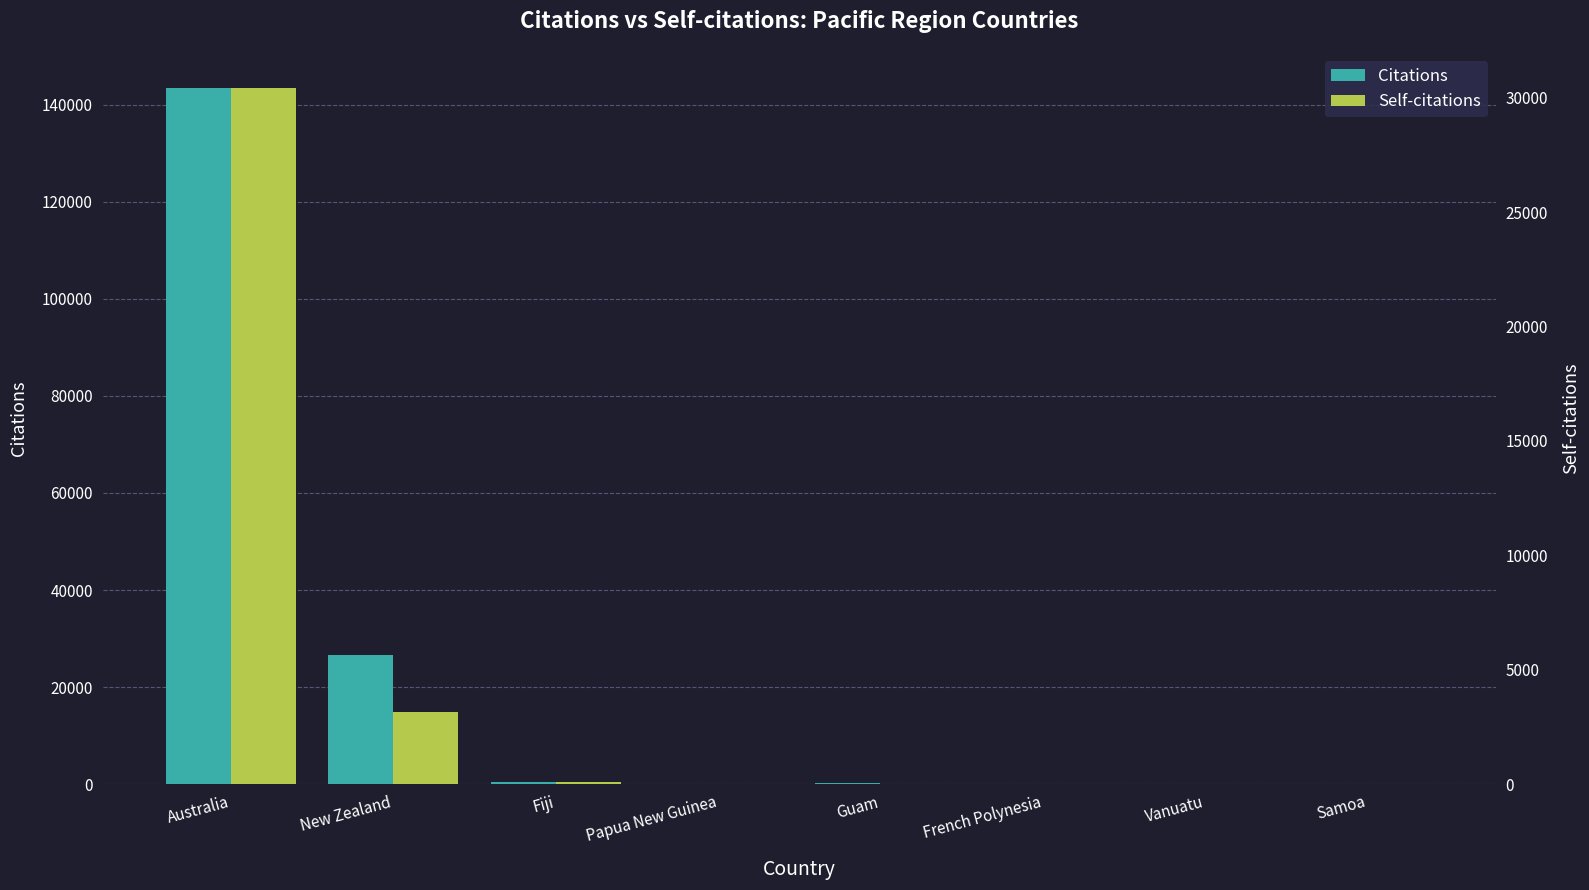

Reading left to right, what are all the values shown in this chart?

Citations: Australia=143454	New Zealand=26676	Fiji=493	Papua New Guinea=100	Guam=199	French Polynesia=3	Vanuatu=2	Samoa=7
Self-citations: Australia=30426	New Zealand=3166	Fiji=110	Papua New Guinea=0	Guam=8	French Polynesia=0	Vanuatu=0	Samoa=2